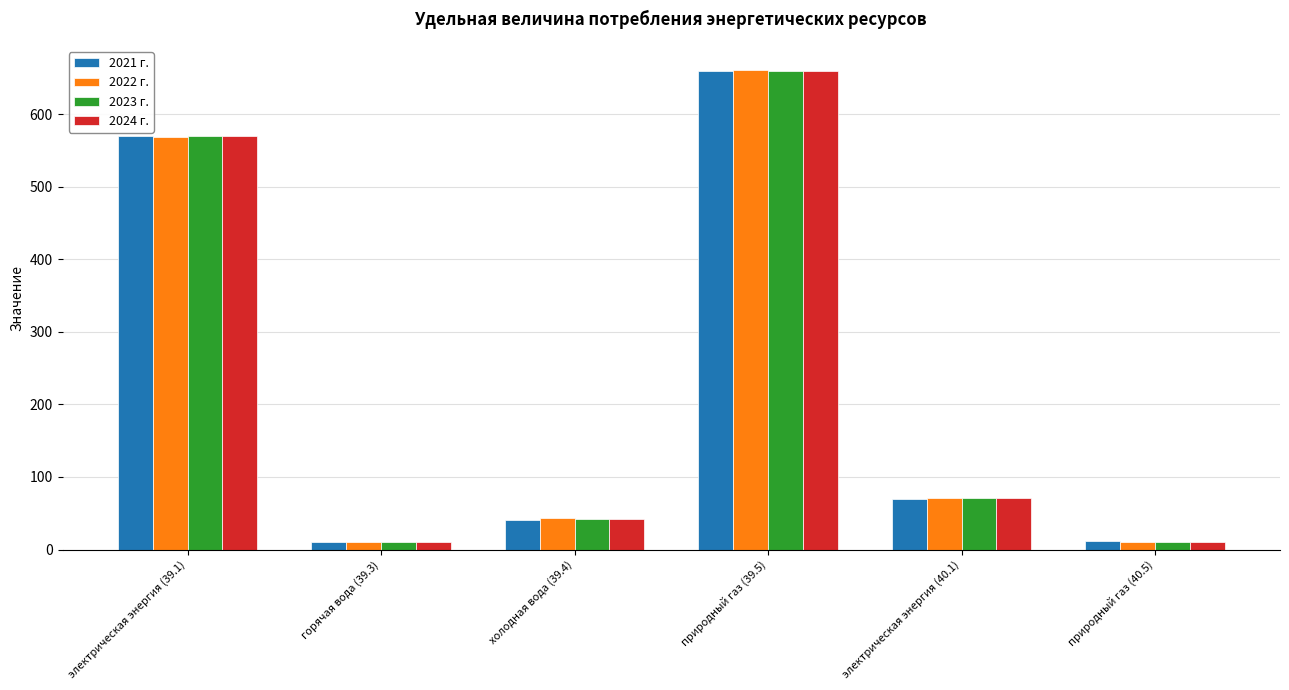

Which category has the highest value across all series?

природный газ (39.5)